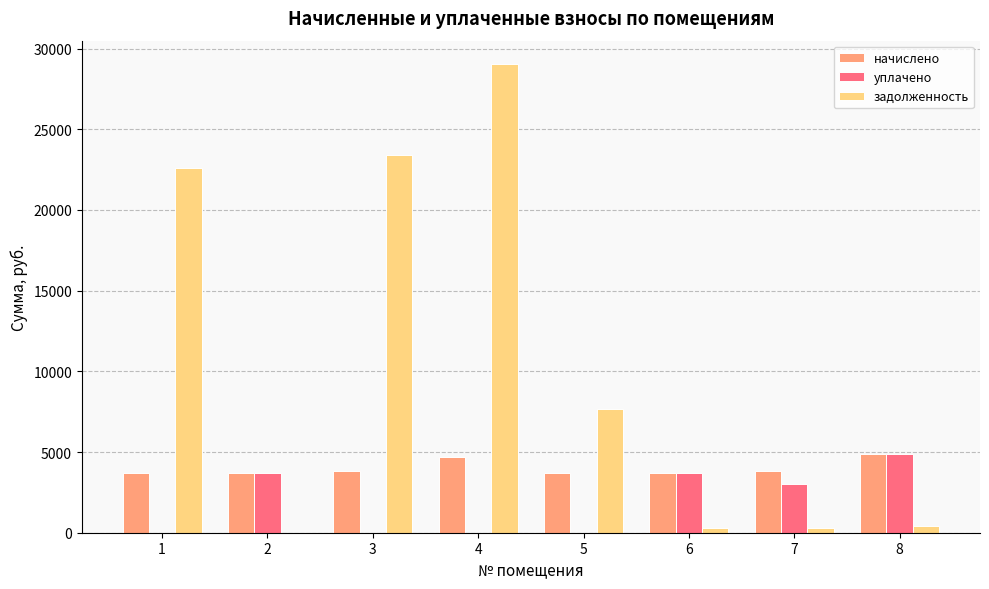

What is the greatest value displayed?

29034.3